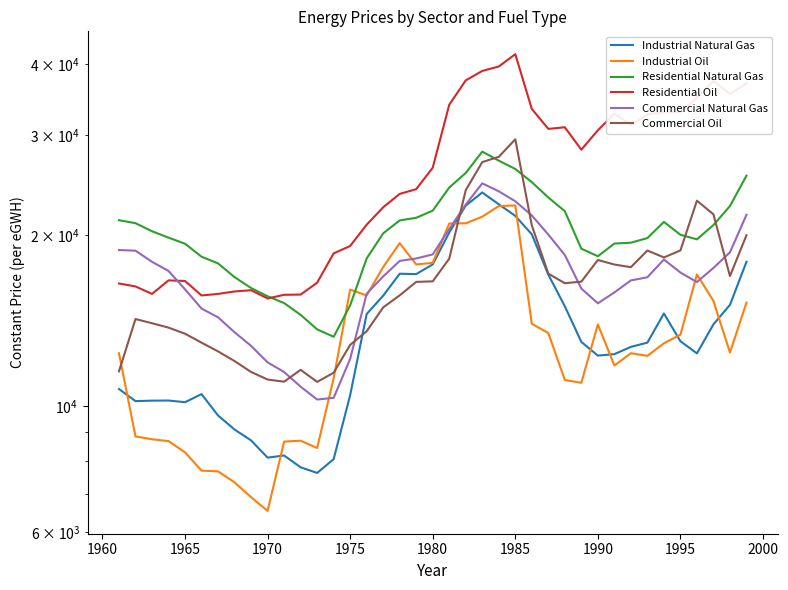

What is the value of the Industrial Natural Gas point at the 12th from the left?

7803.1